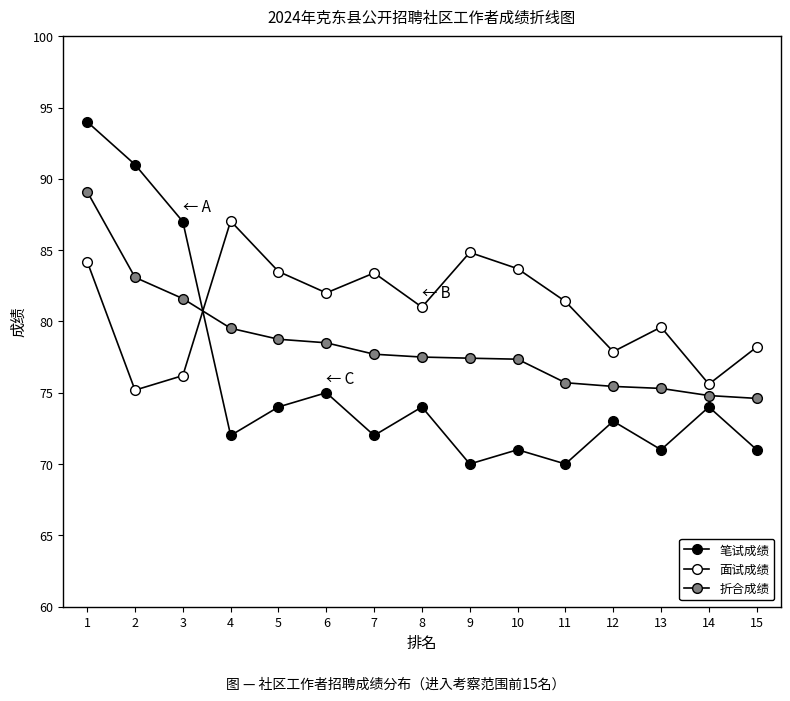

What is the lowest value of the 笔试成绩 series?

70.0